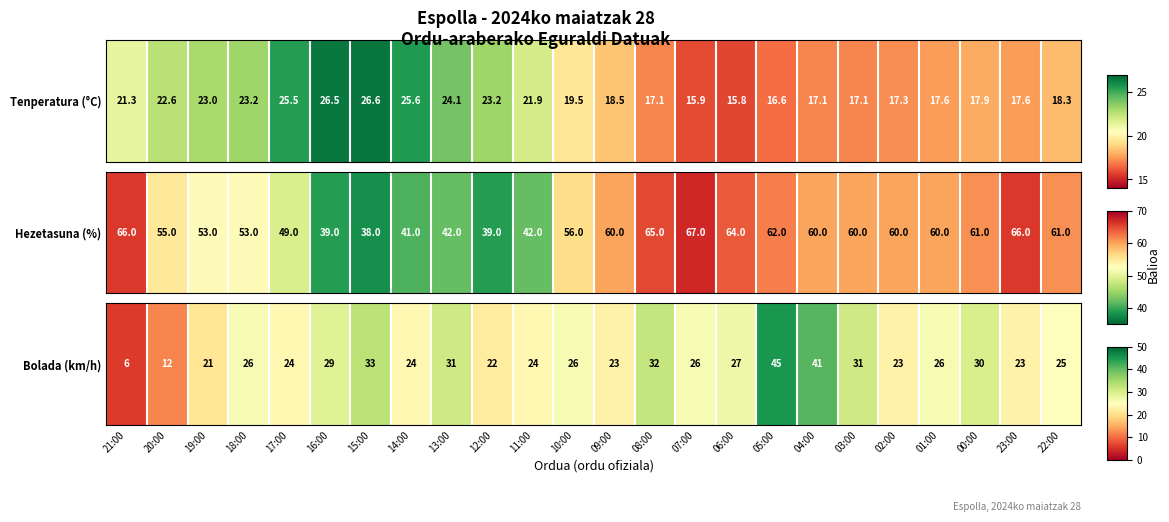

Is it true that the value at 19:00 is 13?

False